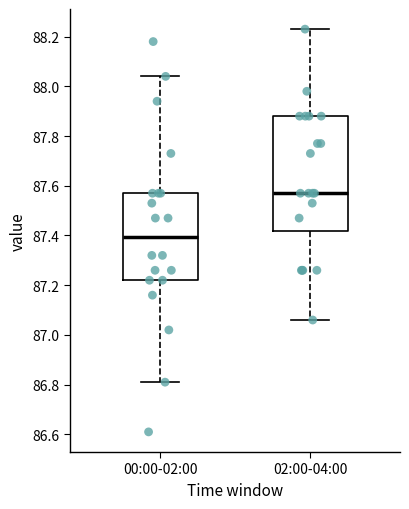

Reading left to right, read every box against the y-axis: the position of its median line, the range the box covers, and the ends of its whiskers. The values are not printed on the chart, so give them approximately, as read against the axis.

00:00-02:00: median 87.40, box 87.22 to 87.58, whiskers 86.82 to 88.04
02:00-04:00: median 87.58, box 87.42 to 87.88, whiskers 87.06 to 88.24